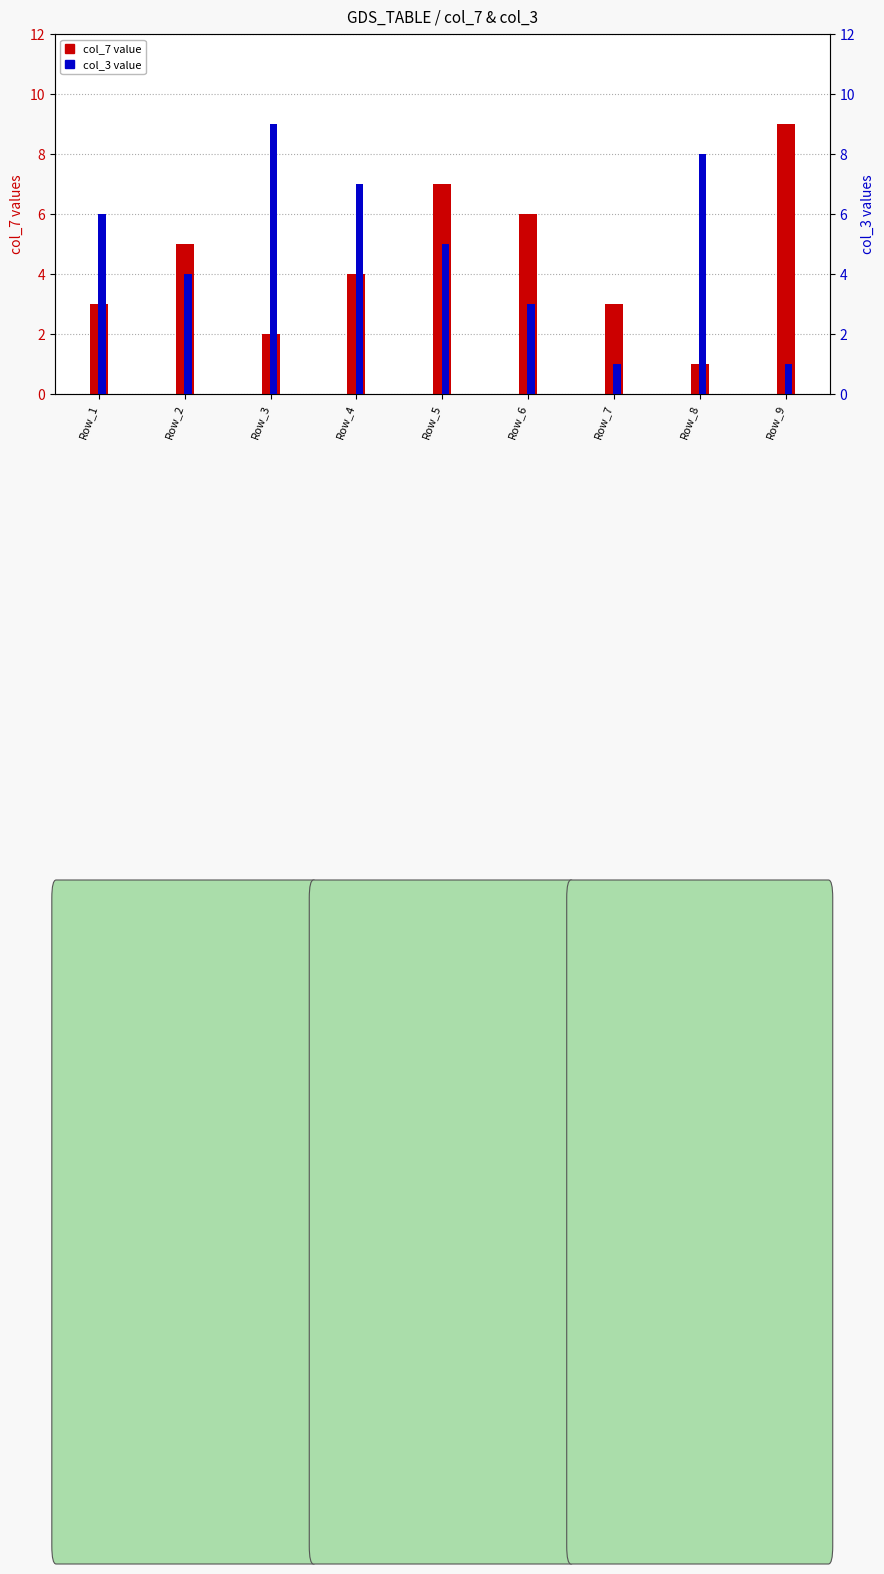

How many col_7 values are between 3 and 6?

5